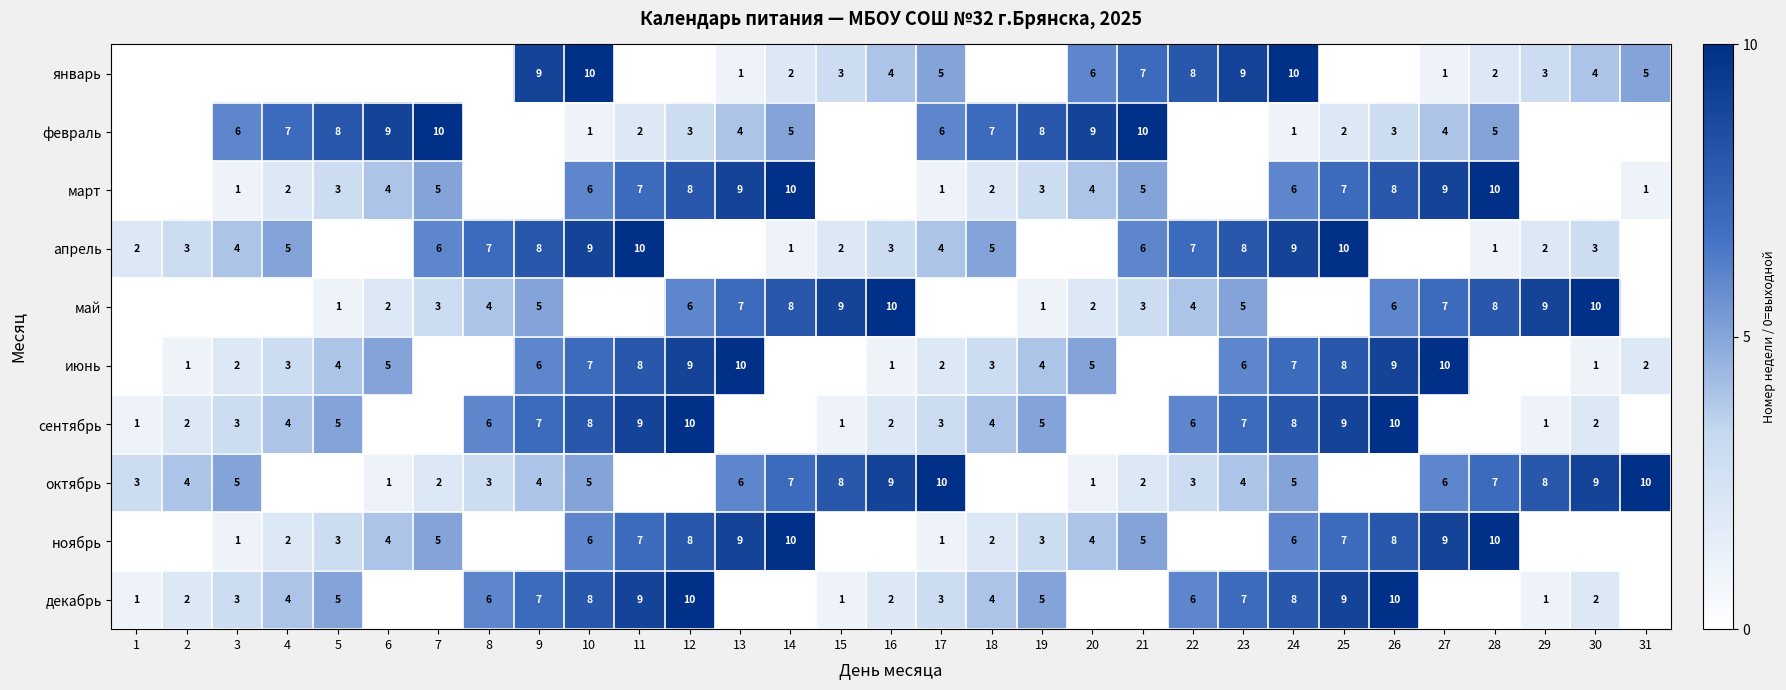

What is the difference between the январь values at 24 and 16?

6